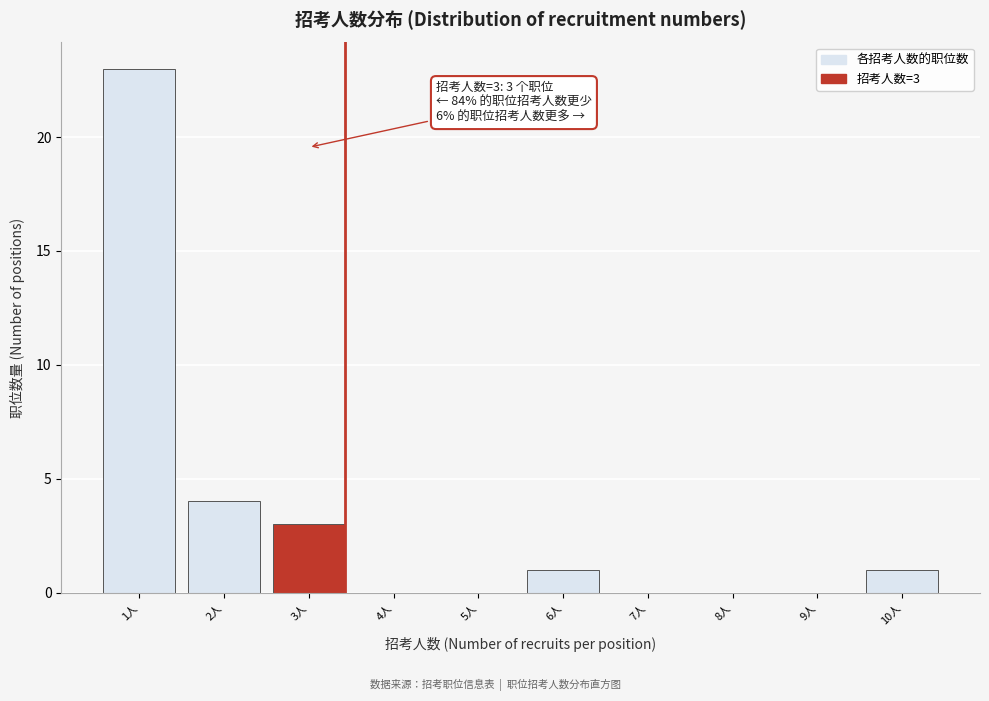

Reading left to right, list all the values displayed in this chart.

1人=23	2人=4	3人=3	4人=0	5人=0	6人=1	7人=0	8人=0	9人=0	10人=1